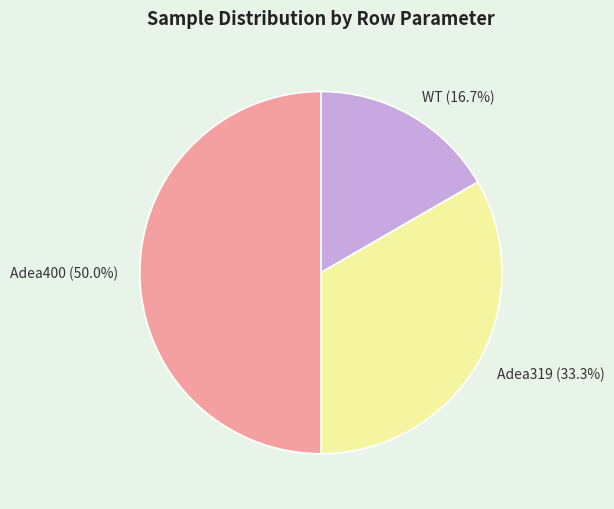

Is the sum of WT and Adea400 greater than half?

Yes